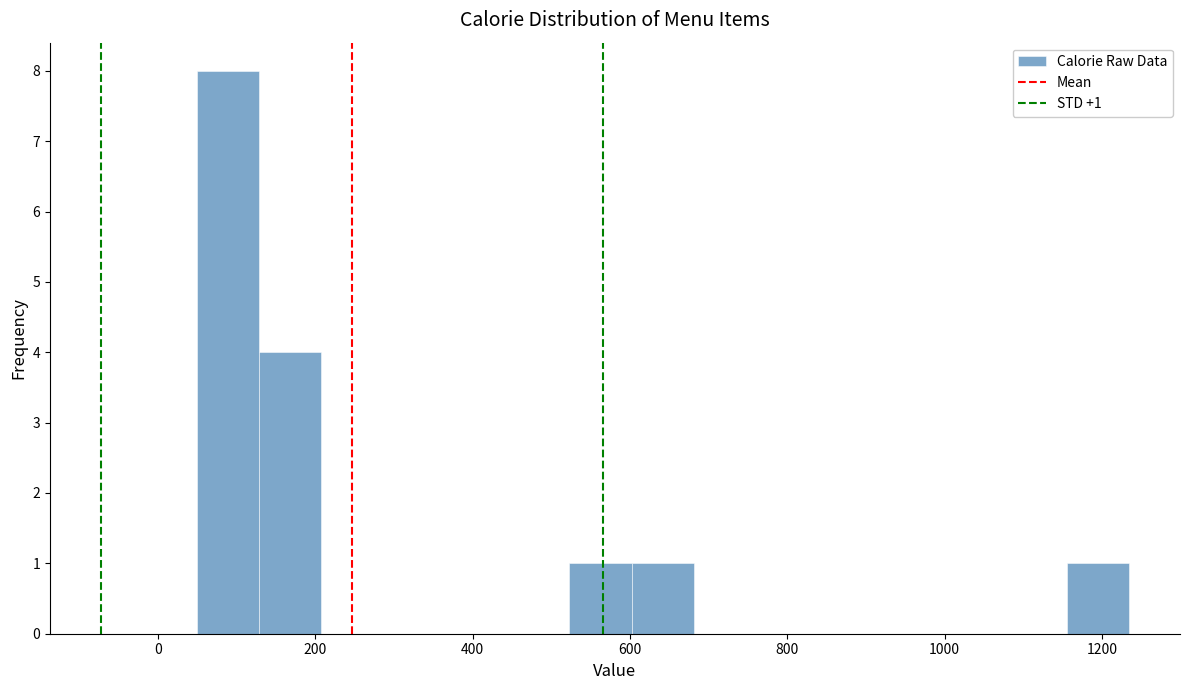

Read against the x-axis, roughly where is the centre of the tallest bar?

80